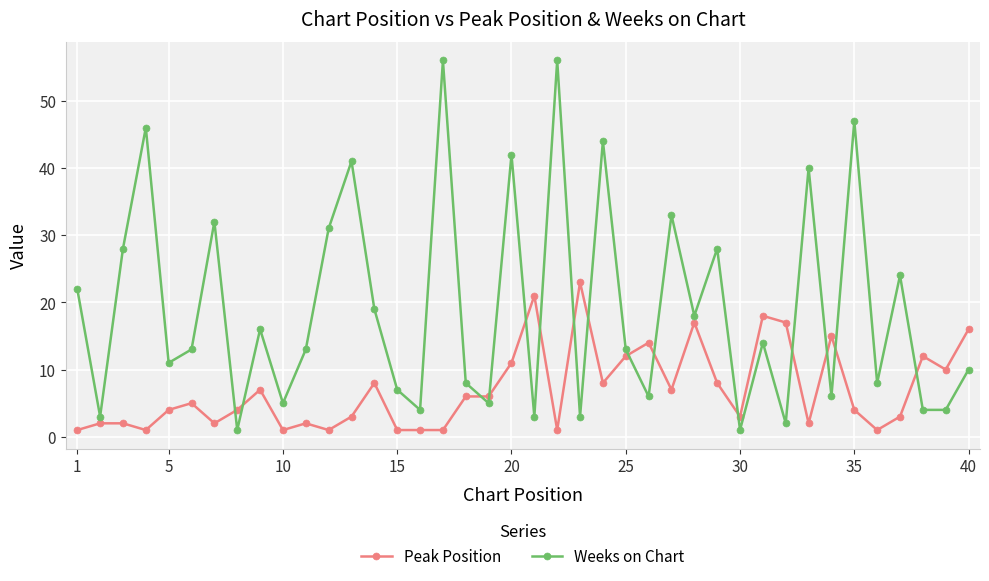

What is the average value of the Weeks on Chart series?

19